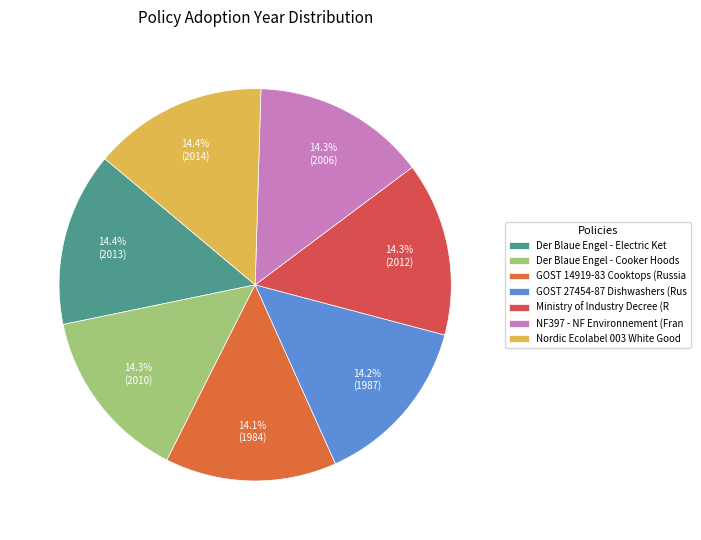

Is there a majority slice in this chart?

No